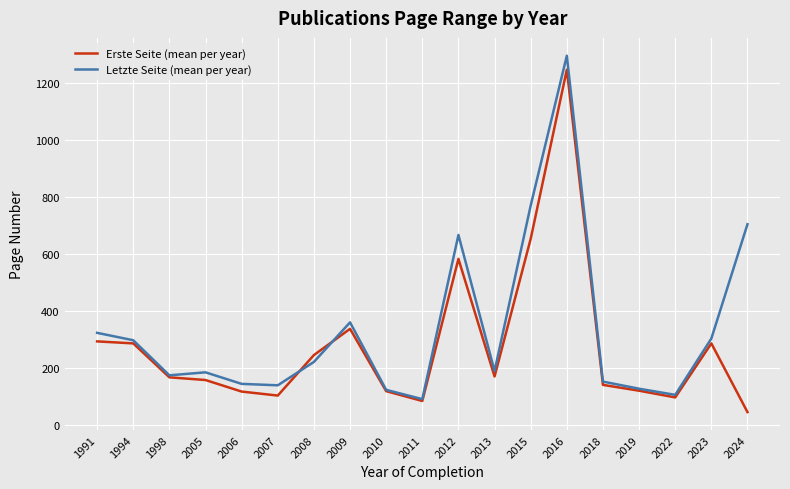

What is the total value across all series at 2024?

751.0